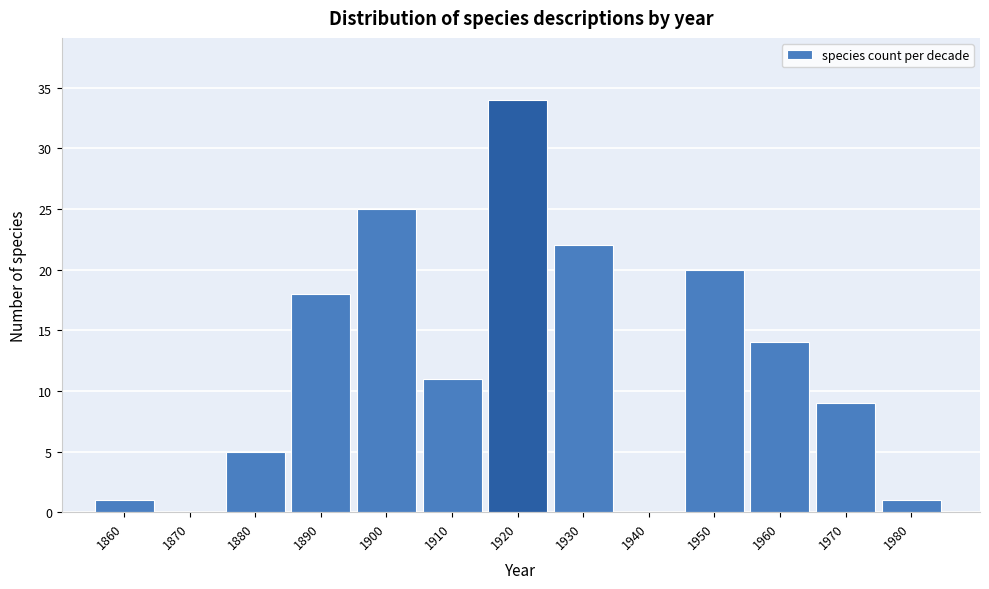

Reading right to left, what are all the values shown in this chart?

1980=1	1970=9	1960=14	1950=20	1940=0	1930=22	1920=34	1910=11	1900=25	1890=18	1880=5	1870=0	1860=1